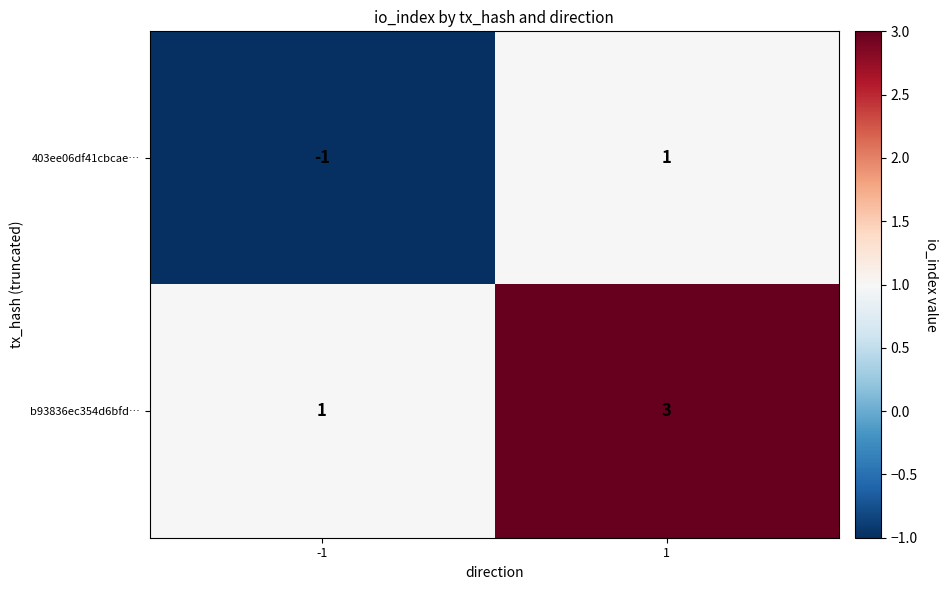

What is the minimum value shown in the chart?

-1